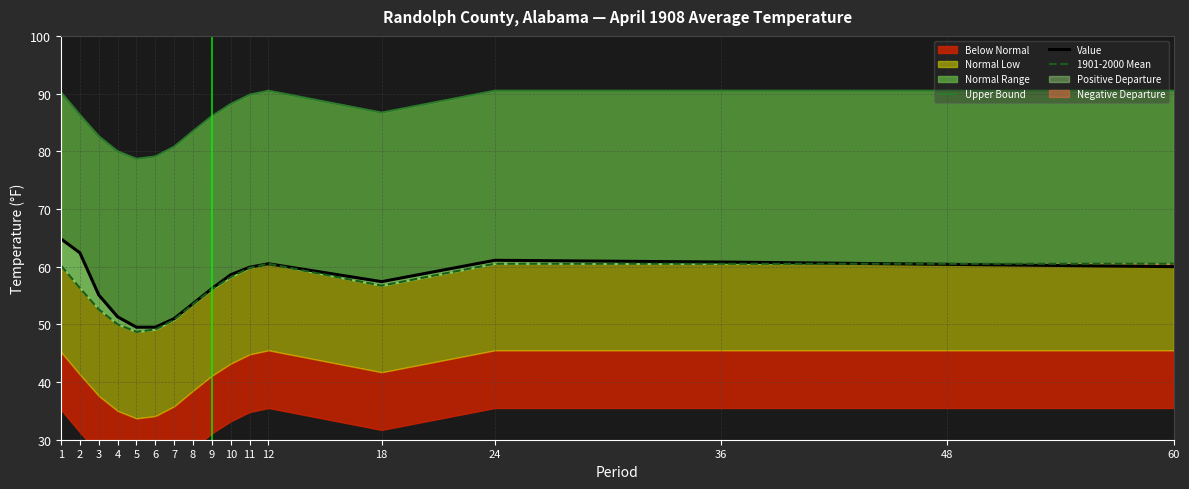

What is the difference between the highest and lowest values at 1?

30.0